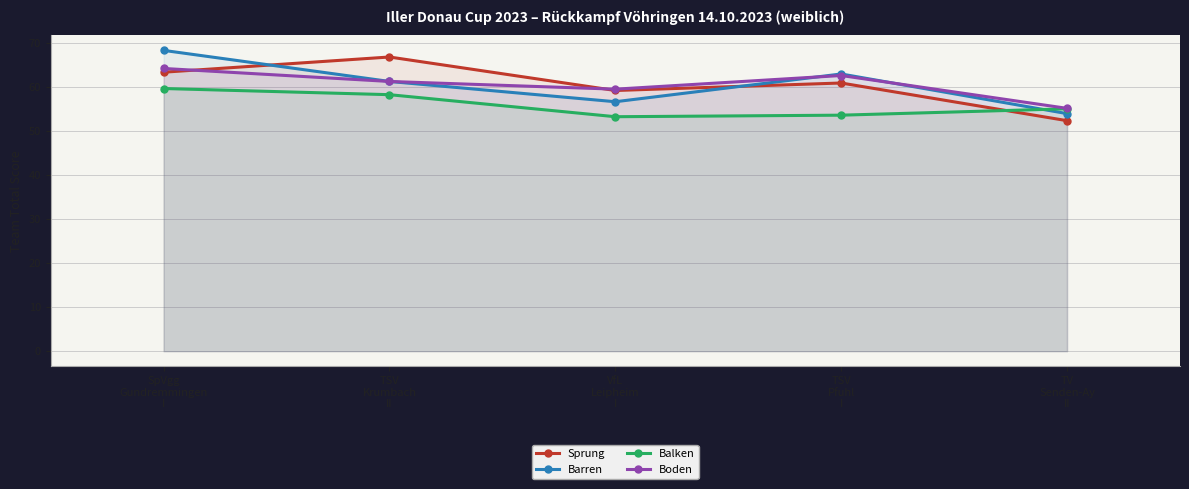

What is the difference between the second highest and second lowest values in the Boden series?

3.1